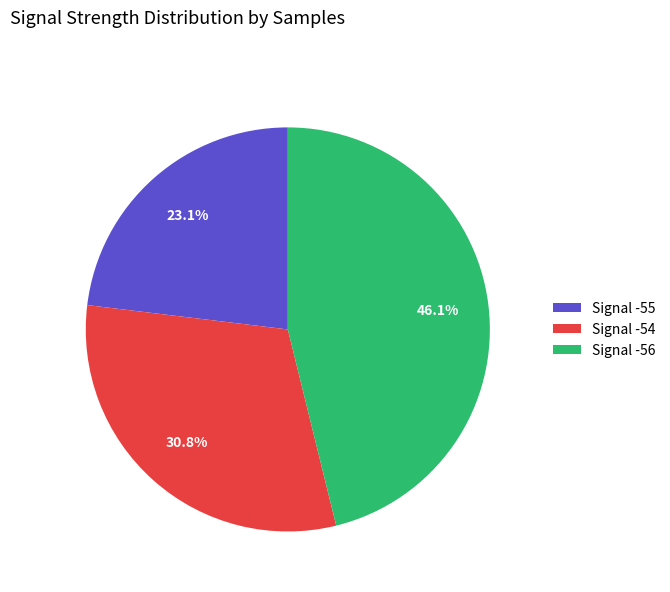

How much of the chart is everything except Signal -55?

76.9%